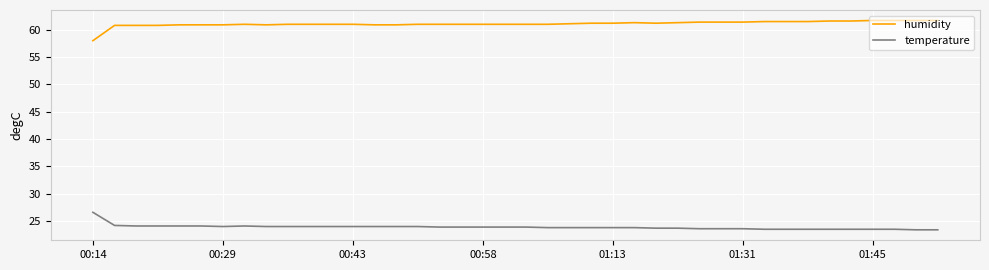

What is the difference between the maximum and minimum values in the temperature series?

3.2